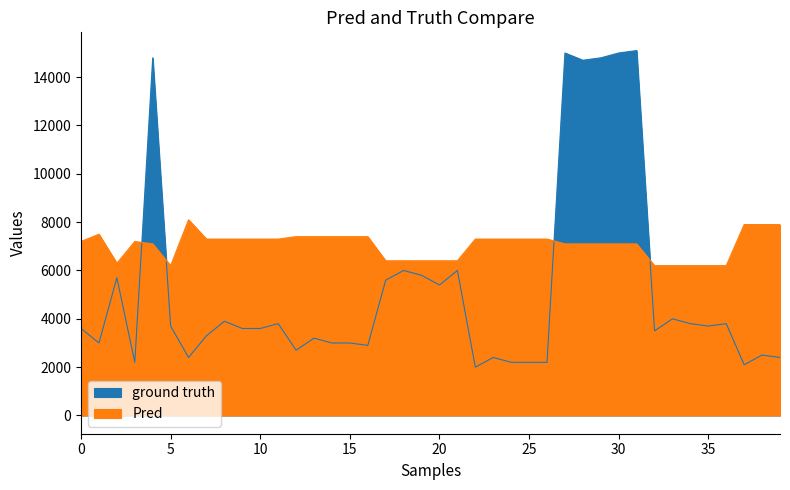

What is the label of the 28th point from the left?

27